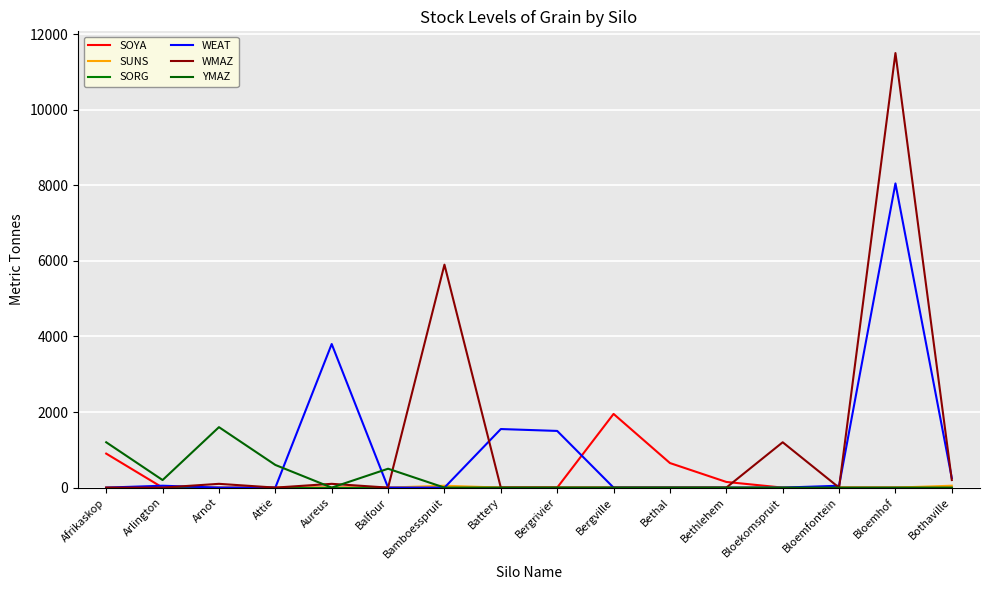

What is the sum of all WMAZ values?

19000